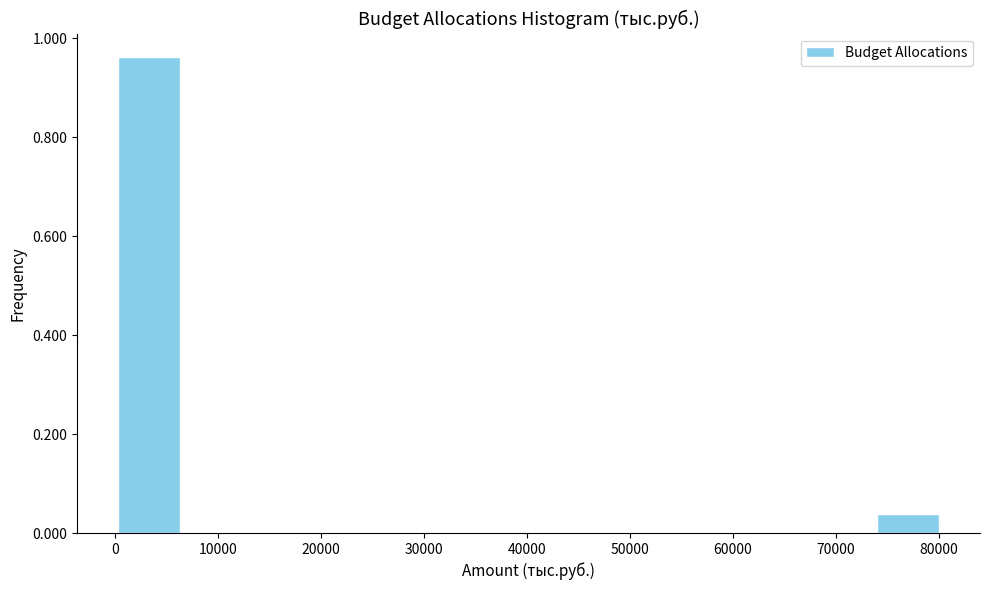

Reading left to right, transcribe this chart: for each bar, give the range it covers on the x-axis and its height. Neither the bar edges nor the heights are printed on the chart, so give them approximately, as read against the axes.

0 to 7000: 0.96
7000 to 13000: 0
13000 to 20000: 0
20000 to 27000: 0
27000 to 33000: 0
33000 to 40000: 0
40000 to 47000: 0
47000 to 54000: 0
54000 to 60000: 0
60000 to 67000: 0
67000 to 74000: 0
74000 to 80000: 0.04